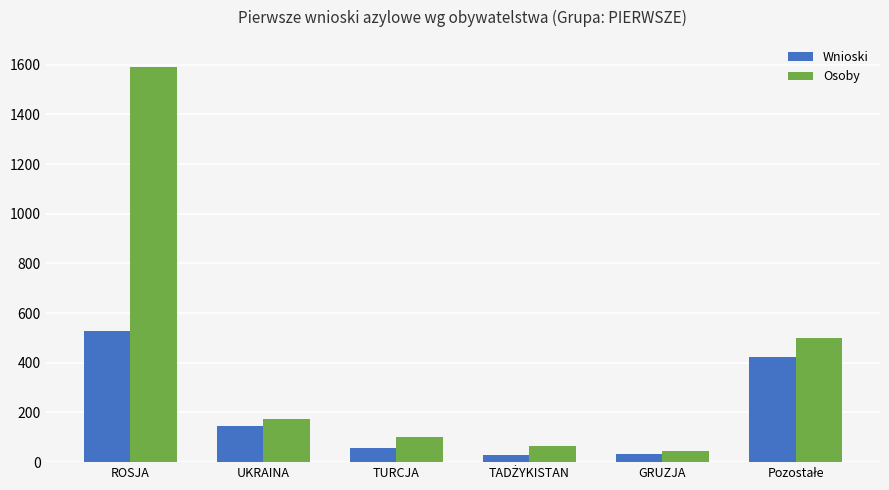

Rank the series by their maximum value, from lowest to highest.

Wnioski, Osoby